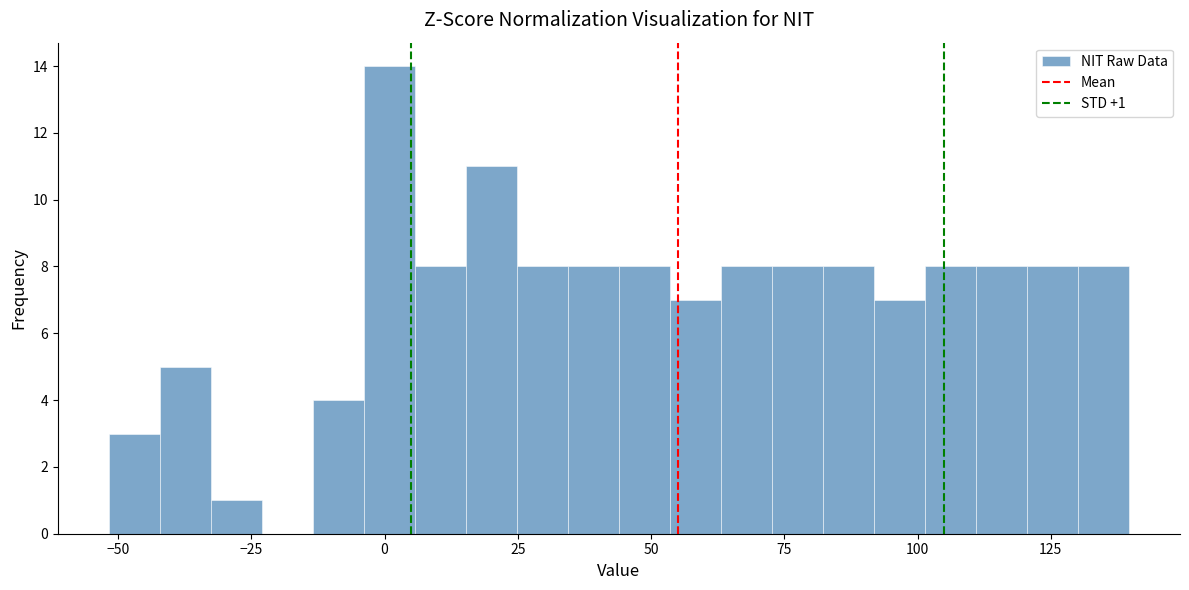

Read against the x-axis, roughly where is the centre of the tallest bar?

0